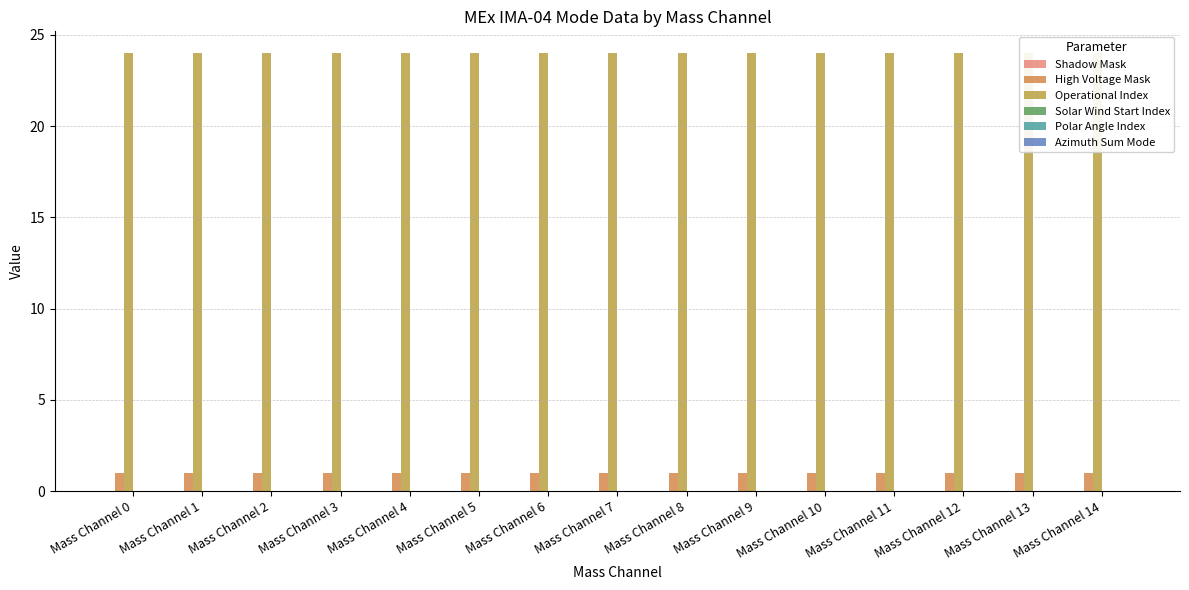

What are all the series names shown in the legend?

Shadow Mask, High Voltage Mask, Operational Index, Solar Wind Start Index, Polar Angle Index, Azimuth Sum Mode